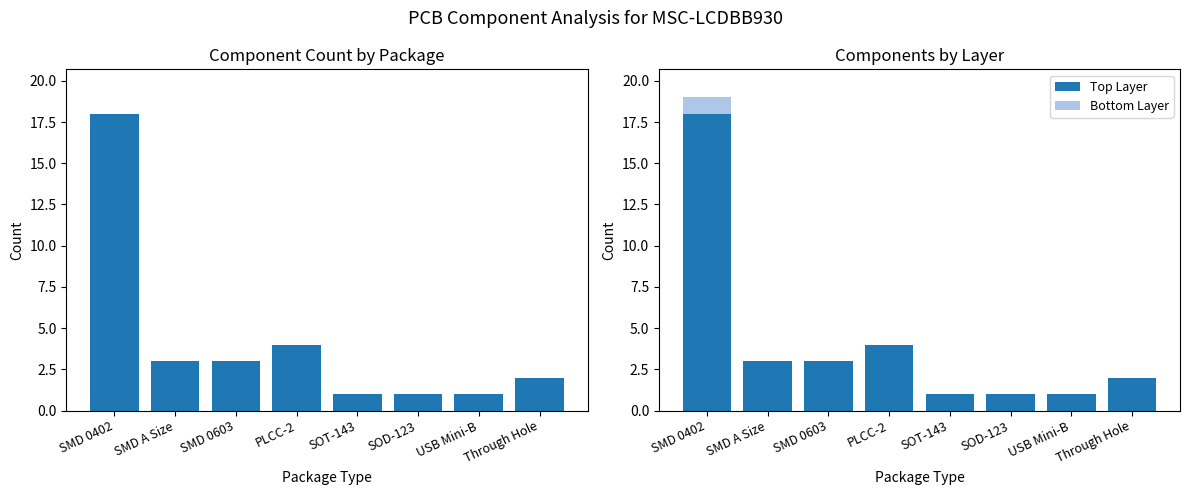

At SMD A Size, list the series in order from largest to smallest.

Component Count by Package, Top Layer, Bottom Layer